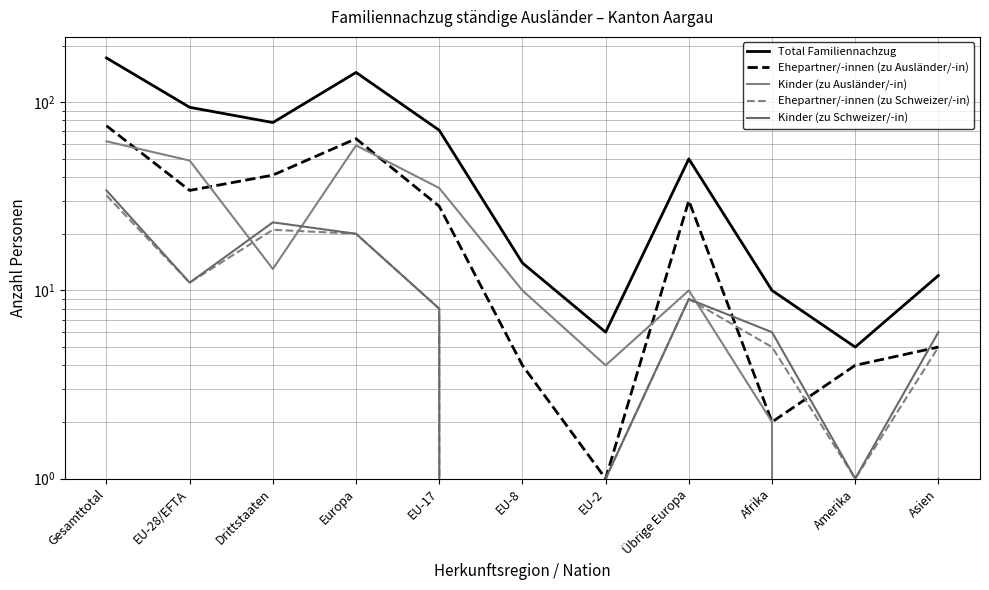

Reading left to right, what are all the values shown in this chart?

Total Familiennachzug: 172	94	78	144	71	14	6	50	10	5	12
Ehepartner/-innen (zu Ausländer/-in): 75	34	41	64	28	4	1	30	2	4	5
Kinder (zu Ausländer/-in): 62	49	13	59	35	10	4	10	2	0	1
Ehepartner/-innen (zu Schweizer/-in): 32	11	21	20	8	0	1	9	5	1	5
Kinder (zu Schweizer/-in): 34	11	23	20	8	0	1	9	6	1	6